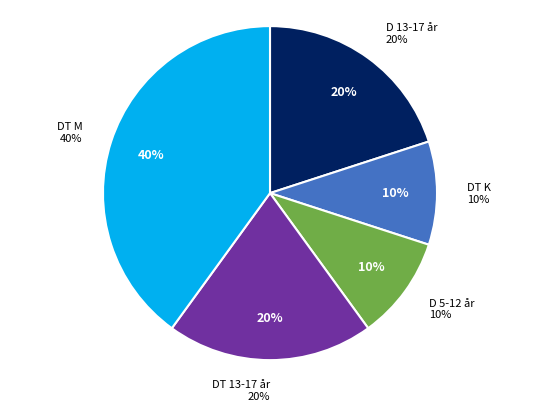

True or false: DT K accounts for 10% of the total.

True